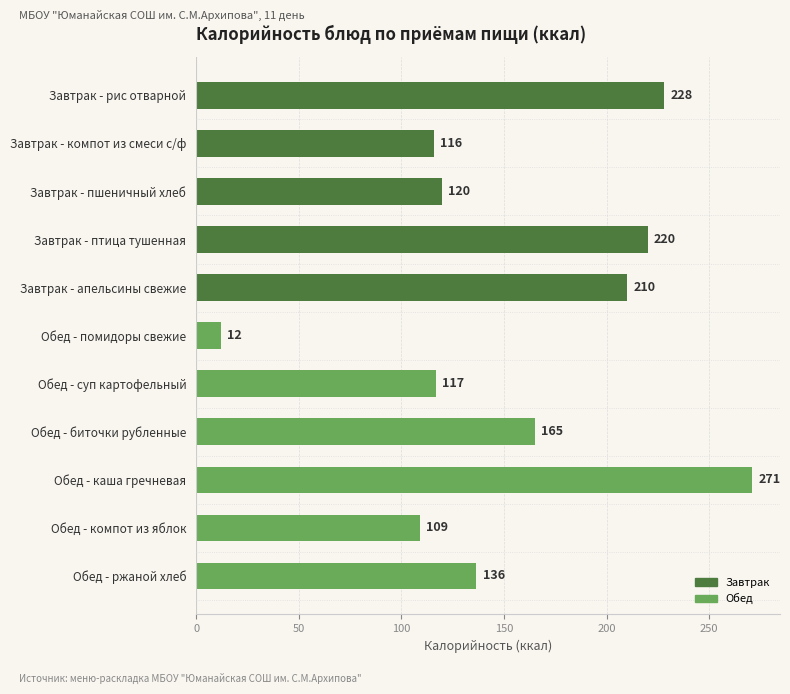

True or false: the data shows 192.9 at Обед - суп картофельный.

False